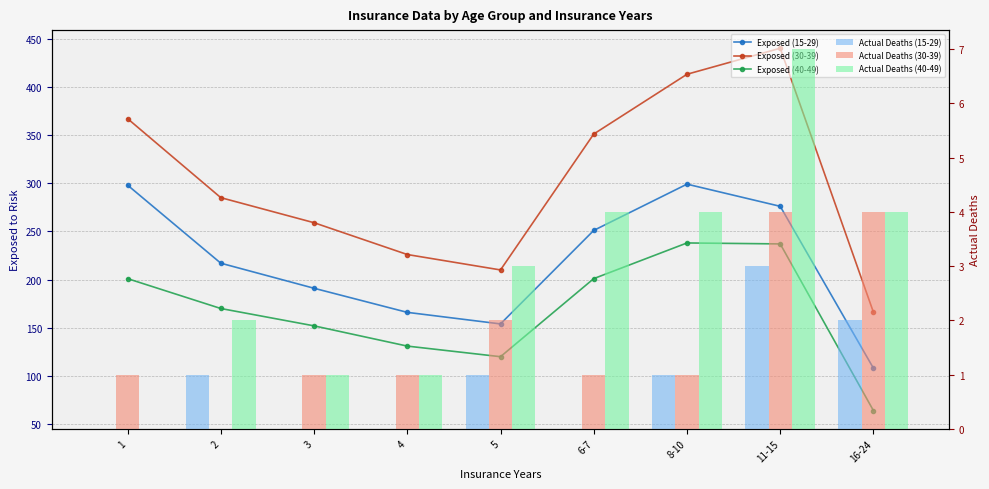

At which label does Actual Deaths (15-29) reach its minimum?

1